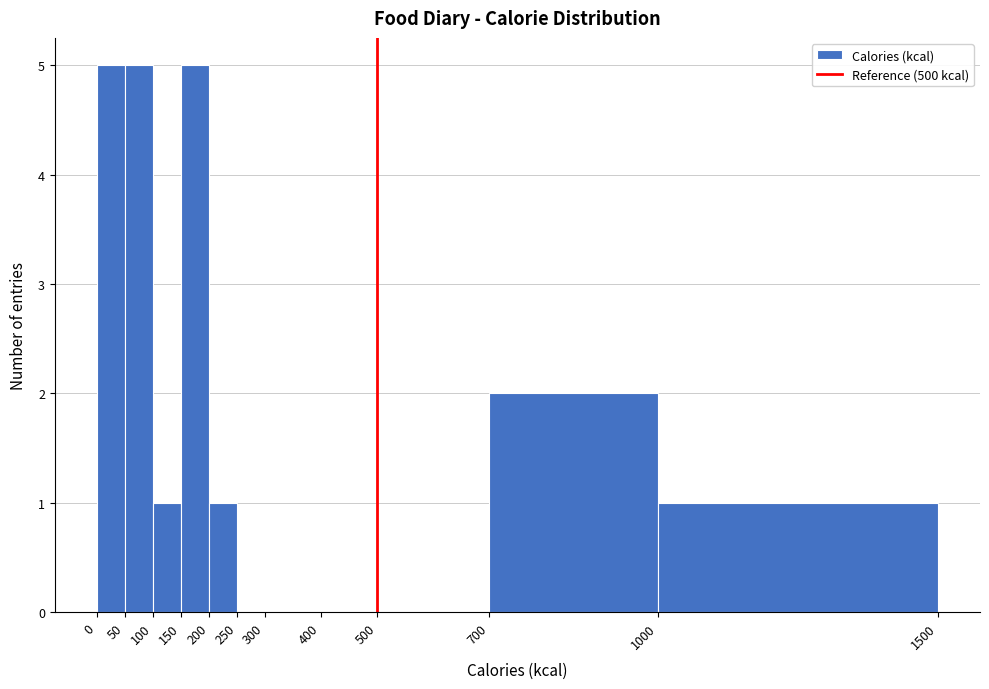

Reading left to right, list every bar in this chart as the range it spans on the x-axis followed by its height. The values are not printed on the chart, so give them approximately, as read against the axis.

0 to 50: 5
50 to 100: 5
100 to 150: 1
150 to 200: 5
200 to 250: 1
250 to 300: 0
300 to 400: 0
400 to 500: 0
500 to 700: 0
700 to 1000: 2
1000 to 1500: 1